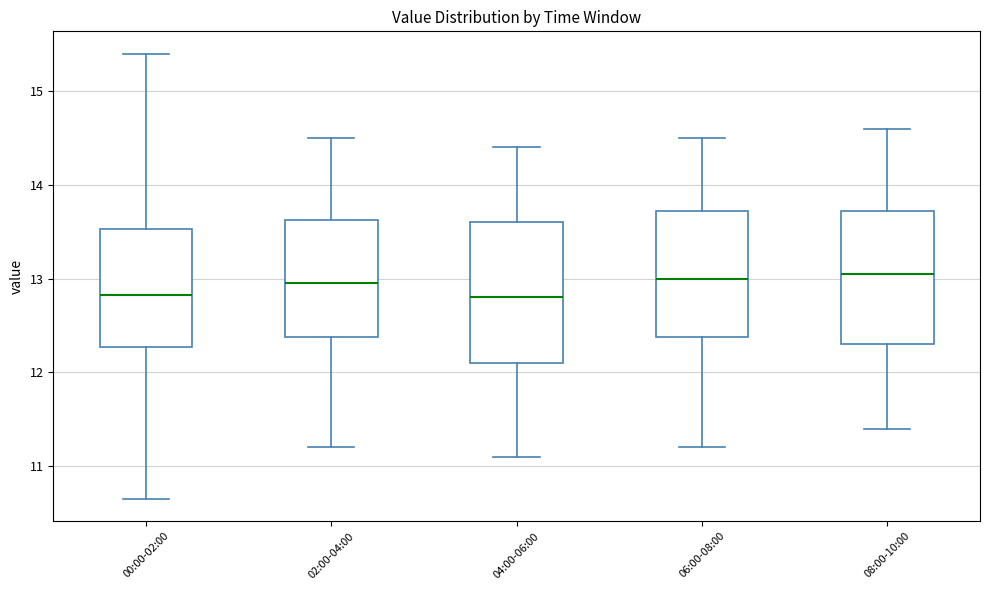

Where does the median line of the box for 04:00-06:00 sit on the y-axis? The values are not printed on the chart, so give them approximately, as read against the axis.

12.8